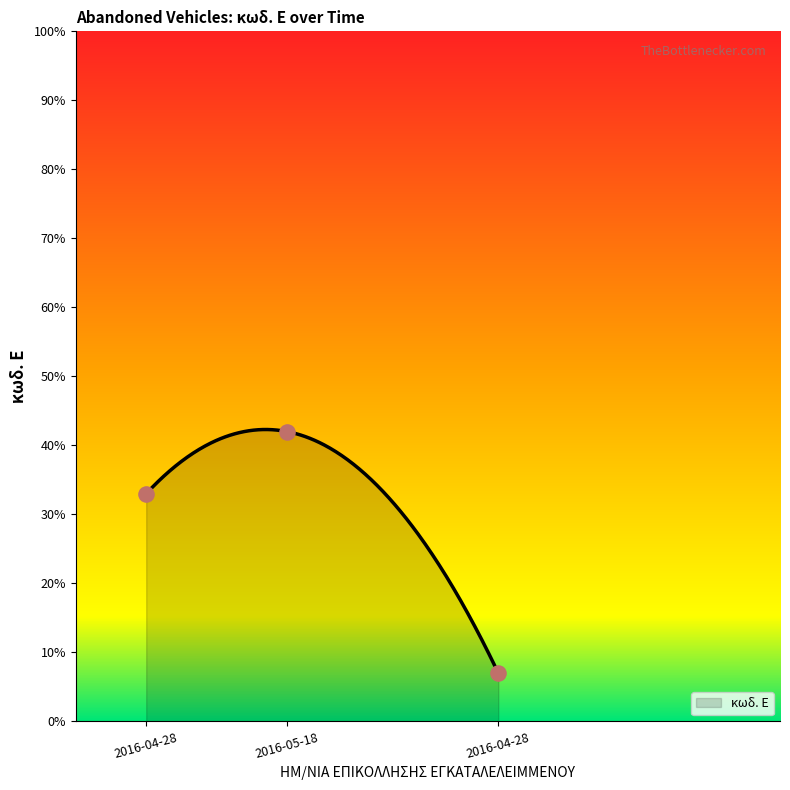

What is the ratio of the value at 2016-05-18 to the value at 2016-04-28?

1.3